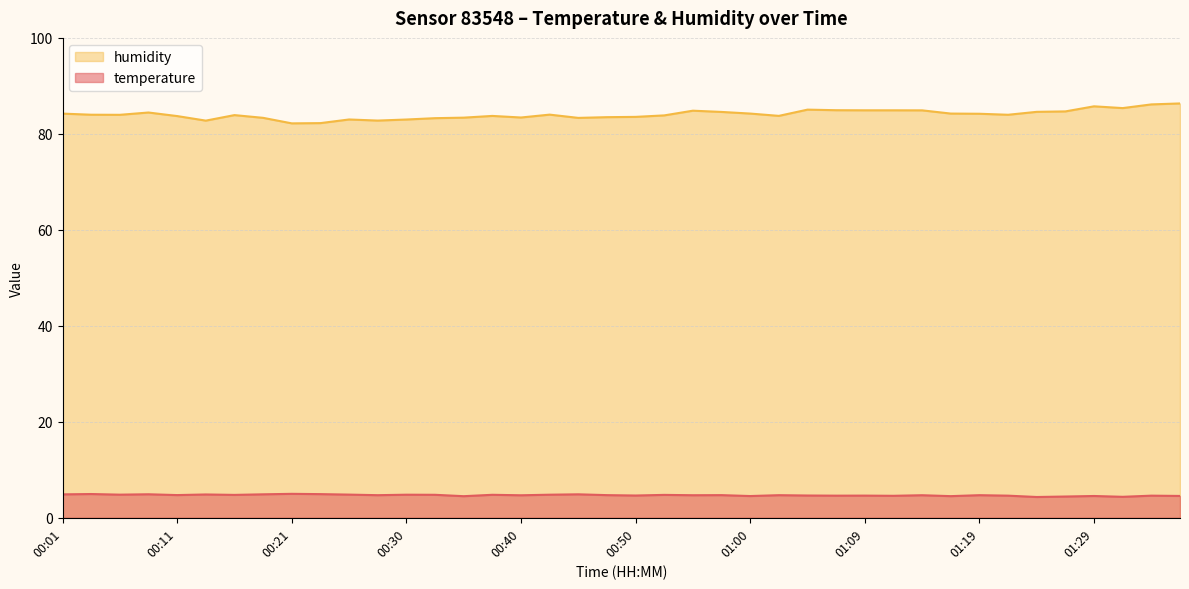

Reading left to right, extract all data points from this chart.

temperature: 4.9	5.0	4.8	4.9	4.7	4.9	4.8	4.9	5.0	4.9	4.8	4.7	4.8	4.8	4.5	4.8	4.7	4.8	4.9	4.7	4.6	4.8	4.7	4.7	4.5	4.7	4.6	4.6	4.6	4.6	4.7	4.5	4.7	4.6	4.3	4.4	4.5	4.4	4.6	4.5
humidity: 84.2	84.0	84.0	84.5	83.7	82.8	83.9	83.3	82.2	82.2	83.0	82.8	83.0	83.3	83.4	83.7	83.4	84.0	83.3	83.5	83.5	83.8	84.8	84.6	84.2	83.8	85.0	84.9	84.9	84.9	84.9	84.2	84.2	84.0	84.6	84.7	85.7	85.4	86.1	86.3